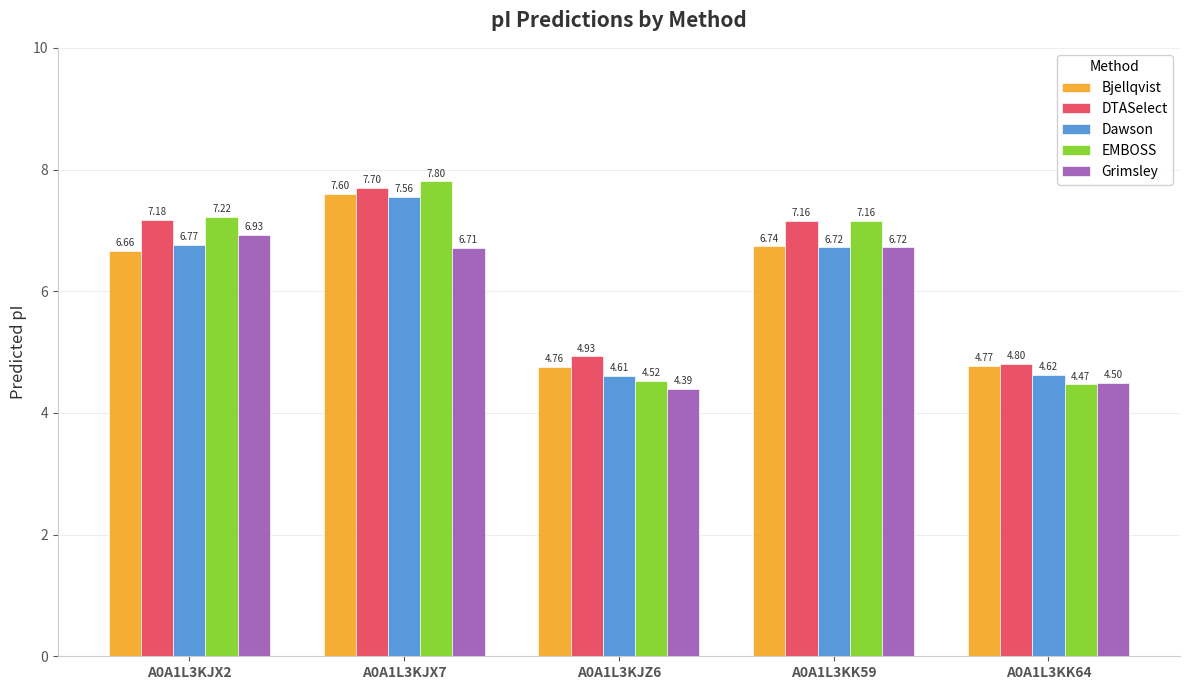

What value does the Bjellqvist series have at A0A1L3KJZ6?

4.8